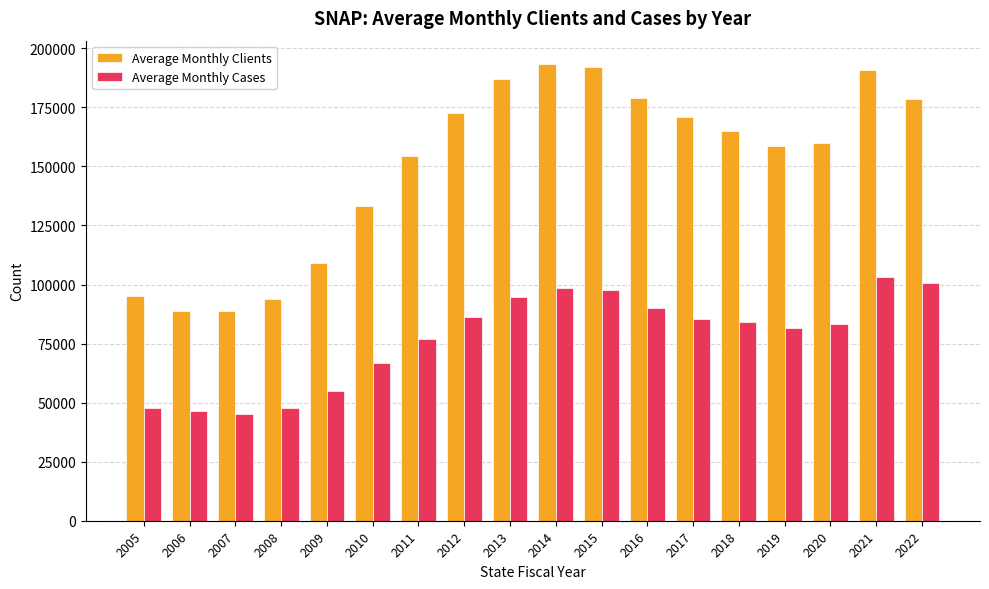

Which series has the largest range (max minus min)?

Average Monthly Clients